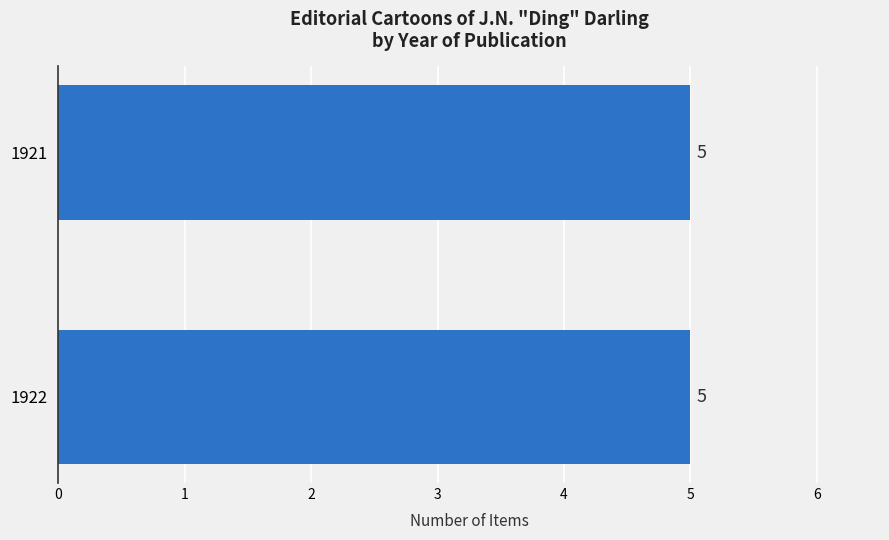

Is it true that the value at 1922 is 1?

False